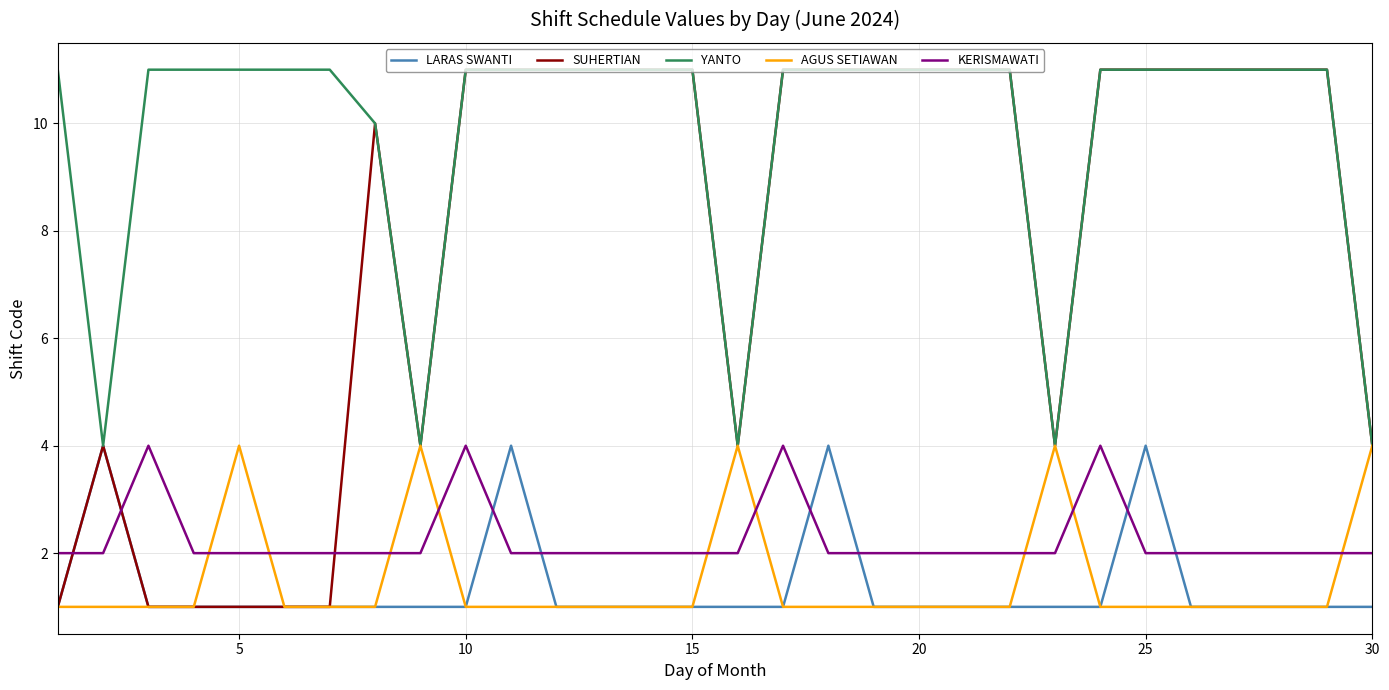

Which series has the largest range (max minus min)?

SUHERTIAN